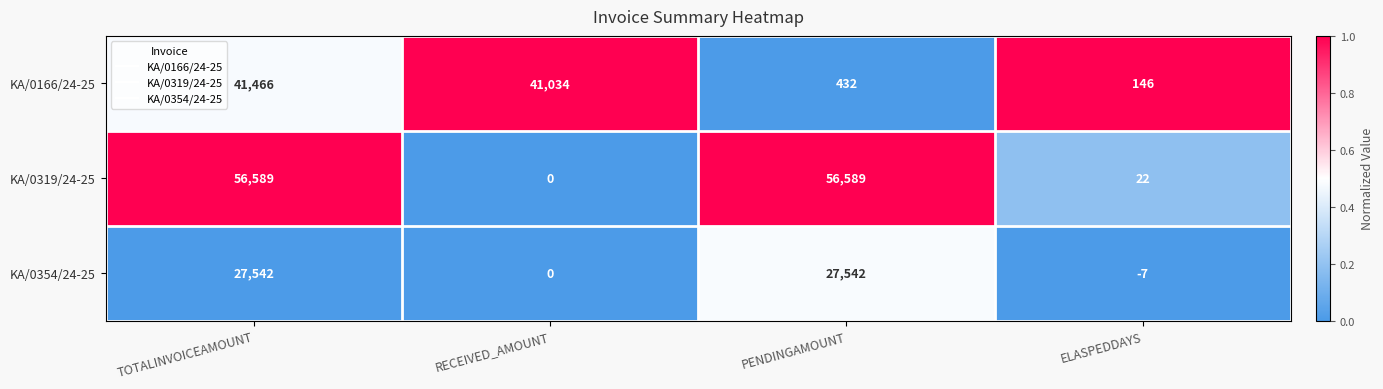

Reading left to right, extract all data points from this chart.

KA/0166/24-25: TOTALINVOICEAMOUNT=41466	RECEIVED_AMOUNT=41034	PENDINGAMOUNT=432	ELASPEDDAYS=146
KA/0319/24-25: TOTALINVOICEAMOUNT=56589	RECEIVED_AMOUNT=0	PENDINGAMOUNT=56589	ELASPEDDAYS=22
KA/0354/24-25: TOTALINVOICEAMOUNT=27542	RECEIVED_AMOUNT=0	PENDINGAMOUNT=27542	ELASPEDDAYS=-7